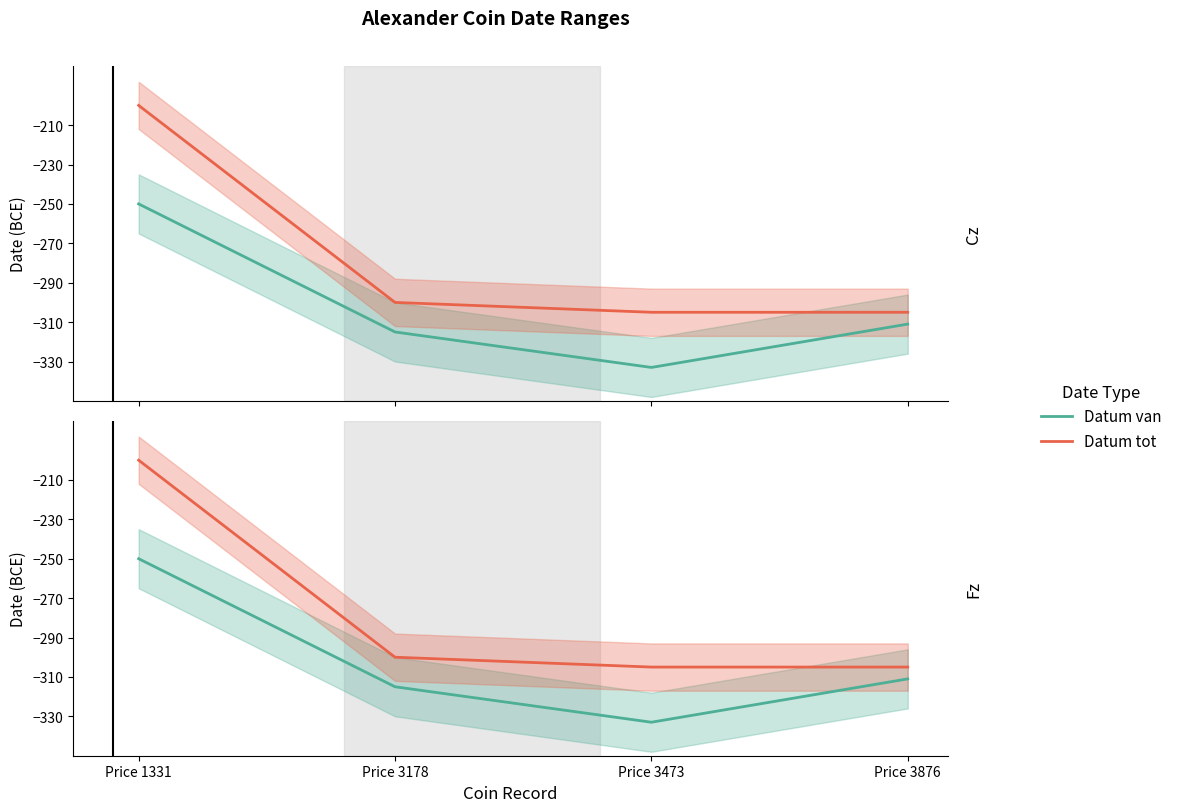

What is the value of the Datum tot point at the 3rd from the left?

-305